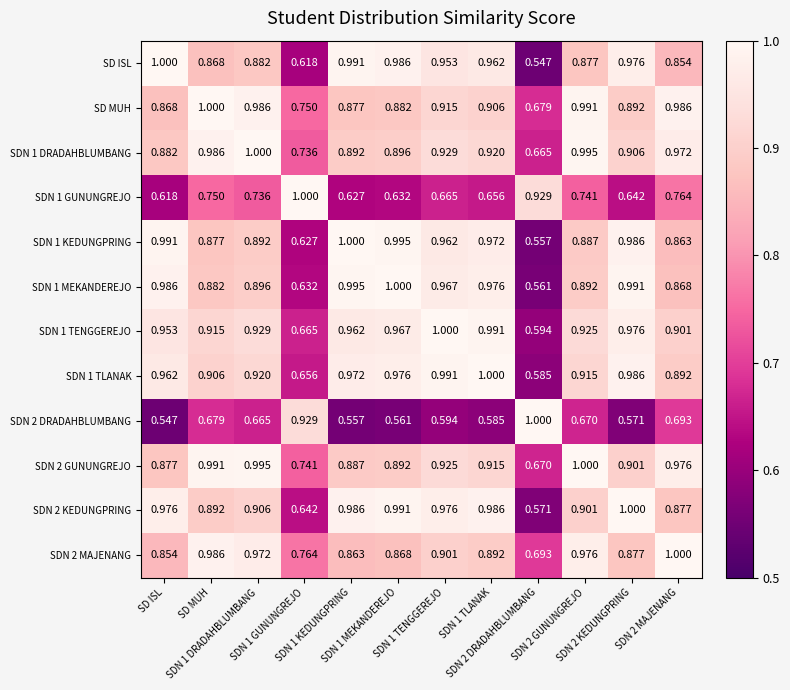

Reading right to left, list all the values displayed in this chart.

SD ISL: SDN 2 MAJENANG=0.9	SDN 2 KEDUNGPRING=1.0	SDN 2 GUNUNGREJO=0.9	SDN 2 DRADAHBLUMBANG=0.5	SDN 1 TLANAK=1.0	SDN 1 TENGGEREJO=1.0	SDN 1 MEKANDEREJO=1.0	SDN 1 KEDUNGPRING=1.0	SDN 1 GUNUNGREJO=0.6	SDN 1 DRADAHBLUMBANG=0.9	SD MUH=0.9	SD ISL=1.0
SD MUH: SDN 2 MAJENANG=1.0	SDN 2 KEDUNGPRING=0.9	SDN 2 GUNUNGREJO=1.0	SDN 2 DRADAHBLUMBANG=0.7	SDN 1 TLANAK=0.9	SDN 1 TENGGEREJO=0.9	SDN 1 MEKANDEREJO=0.9	SDN 1 KEDUNGPRING=0.9	SDN 1 GUNUNGREJO=0.8	SDN 1 DRADAHBLUMBANG=1.0	SD MUH=1.0	SD ISL=0.9
SDN 1 DRADAHBLUMBANG: SDN 2 MAJENANG=1.0	SDN 2 KEDUNGPRING=0.9	SDN 2 GUNUNGREJO=1.0	SDN 2 DRADAHBLUMBANG=0.7	SDN 1 TLANAK=0.9	SDN 1 TENGGEREJO=0.9	SDN 1 MEKANDEREJO=0.9	SDN 1 KEDUNGPRING=0.9	SDN 1 GUNUNGREJO=0.7	SDN 1 DRADAHBLUMBANG=1.0	SD MUH=1.0	SD ISL=0.9
SDN 1 GUNUNGREJO: SDN 2 MAJENANG=0.8	SDN 2 KEDUNGPRING=0.6	SDN 2 GUNUNGREJO=0.7	SDN 2 DRADAHBLUMBANG=0.9	SDN 1 TLANAK=0.7	SDN 1 TENGGEREJO=0.7	SDN 1 MEKANDEREJO=0.6	SDN 1 KEDUNGPRING=0.6	SDN 1 GUNUNGREJO=1.0	SDN 1 DRADAHBLUMBANG=0.7	SD MUH=0.8	SD ISL=0.6
SDN 1 KEDUNGPRING: SDN 2 MAJENANG=0.9	SDN 2 KEDUNGPRING=1.0	SDN 2 GUNUNGREJO=0.9	SDN 2 DRADAHBLUMBANG=0.6	SDN 1 TLANAK=1.0	SDN 1 TENGGEREJO=1.0	SDN 1 MEKANDEREJO=1.0	SDN 1 KEDUNGPRING=1.0	SDN 1 GUNUNGREJO=0.6	SDN 1 DRADAHBLUMBANG=0.9	SD MUH=0.9	SD ISL=1.0
SDN 1 MEKANDEREJO: SDN 2 MAJENANG=0.9	SDN 2 KEDUNGPRING=1.0	SDN 2 GUNUNGREJO=0.9	SDN 2 DRADAHBLUMBANG=0.6	SDN 1 TLANAK=1.0	SDN 1 TENGGEREJO=1.0	SDN 1 MEKANDEREJO=1.0	SDN 1 KEDUNGPRING=1.0	SDN 1 GUNUNGREJO=0.6	SDN 1 DRADAHBLUMBANG=0.9	SD MUH=0.9	SD ISL=1.0
SDN 1 TENGGEREJO: SDN 2 MAJENANG=0.9	SDN 2 KEDUNGPRING=1.0	SDN 2 GUNUNGREJO=0.9	SDN 2 DRADAHBLUMBANG=0.6	SDN 1 TLANAK=1.0	SDN 1 TENGGEREJO=1.0	SDN 1 MEKANDEREJO=1.0	SDN 1 KEDUNGPRING=1.0	SDN 1 GUNUNGREJO=0.7	SDN 1 DRADAHBLUMBANG=0.9	SD MUH=0.9	SD ISL=1.0
SDN 1 TLANAK: SDN 2 MAJENANG=0.9	SDN 2 KEDUNGPRING=1.0	SDN 2 GUNUNGREJO=0.9	SDN 2 DRADAHBLUMBANG=0.6	SDN 1 TLANAK=1.0	SDN 1 TENGGEREJO=1.0	SDN 1 MEKANDEREJO=1.0	SDN 1 KEDUNGPRING=1.0	SDN 1 GUNUNGREJO=0.7	SDN 1 DRADAHBLUMBANG=0.9	SD MUH=0.9	SD ISL=1.0
SDN 2 DRADAHBLUMBANG: SDN 2 MAJENANG=0.7	SDN 2 KEDUNGPRING=0.6	SDN 2 GUNUNGREJO=0.7	SDN 2 DRADAHBLUMBANG=1.0	SDN 1 TLANAK=0.6	SDN 1 TENGGEREJO=0.6	SDN 1 MEKANDEREJO=0.6	SDN 1 KEDUNGPRING=0.6	SDN 1 GUNUNGREJO=0.9	SDN 1 DRADAHBLUMBANG=0.7	SD MUH=0.7	SD ISL=0.5
SDN 2 GUNUNGREJO: SDN 2 MAJENANG=1.0	SDN 2 KEDUNGPRING=0.9	SDN 2 GUNUNGREJO=1.0	SDN 2 DRADAHBLUMBANG=0.7	SDN 1 TLANAK=0.9	SDN 1 TENGGEREJO=0.9	SDN 1 MEKANDEREJO=0.9	SDN 1 KEDUNGPRING=0.9	SDN 1 GUNUNGREJO=0.7	SDN 1 DRADAHBLUMBANG=1.0	SD MUH=1.0	SD ISL=0.9
SDN 2 KEDUNGPRING: SDN 2 MAJENANG=0.9	SDN 2 KEDUNGPRING=1.0	SDN 2 GUNUNGREJO=0.9	SDN 2 DRADAHBLUMBANG=0.6	SDN 1 TLANAK=1.0	SDN 1 TENGGEREJO=1.0	SDN 1 MEKANDEREJO=1.0	SDN 1 KEDUNGPRING=1.0	SDN 1 GUNUNGREJO=0.6	SDN 1 DRADAHBLUMBANG=0.9	SD MUH=0.9	SD ISL=1.0
SDN 2 MAJENANG: SDN 2 MAJENANG=1.0	SDN 2 KEDUNGPRING=0.9	SDN 2 GUNUNGREJO=1.0	SDN 2 DRADAHBLUMBANG=0.7	SDN 1 TLANAK=0.9	SDN 1 TENGGEREJO=0.9	SDN 1 MEKANDEREJO=0.9	SDN 1 KEDUNGPRING=0.9	SDN 1 GUNUNGREJO=0.8	SDN 1 DRADAHBLUMBANG=1.0	SD MUH=1.0	SD ISL=0.9